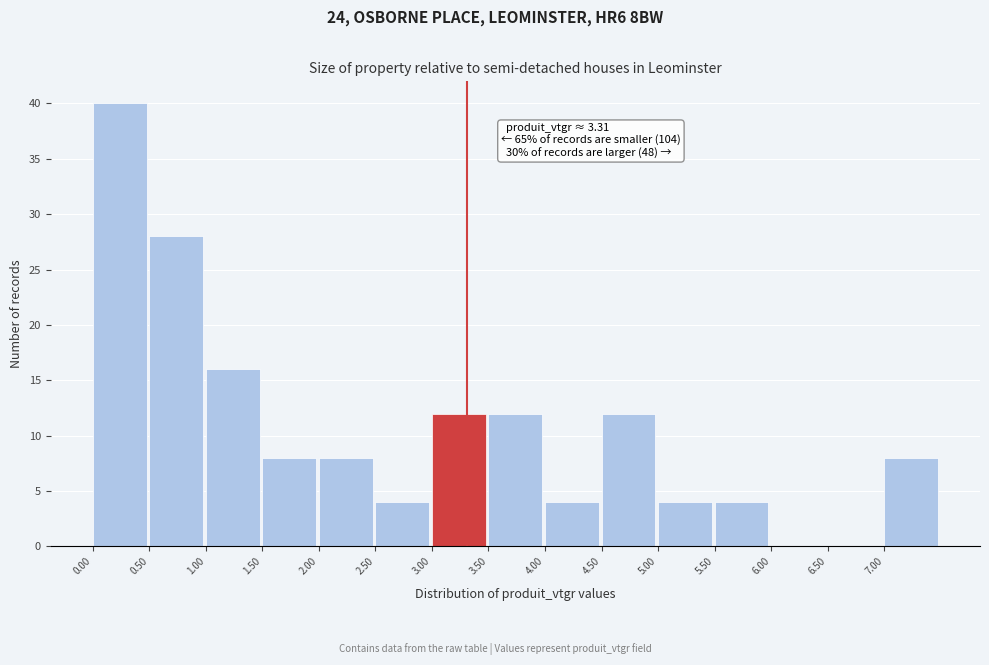

Which range on the x-axis has the tallest bar?

0.0 to 0.5